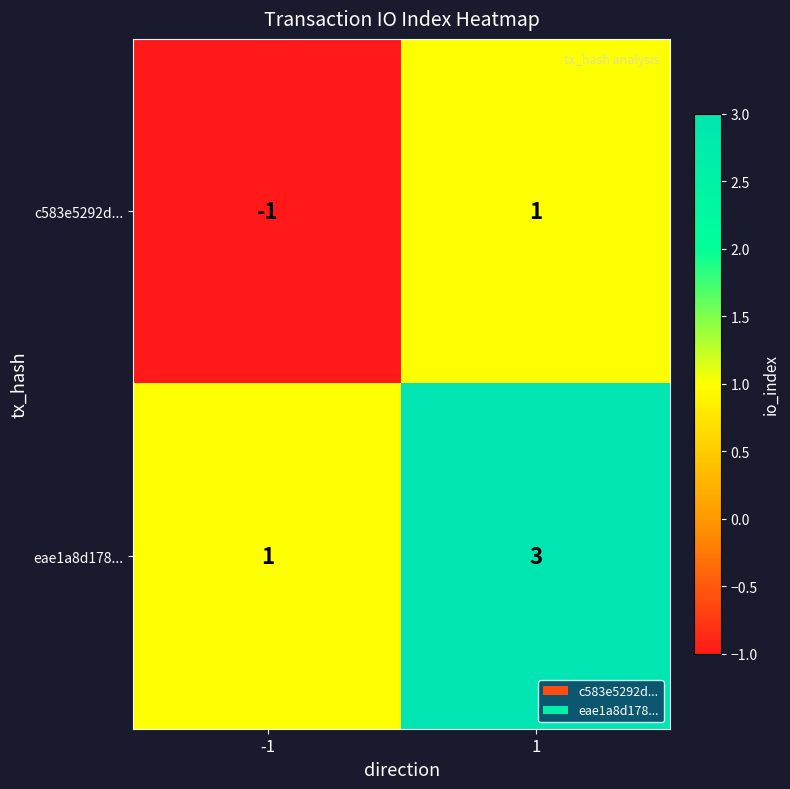

How many values in c583e5292d... are above zero?

1